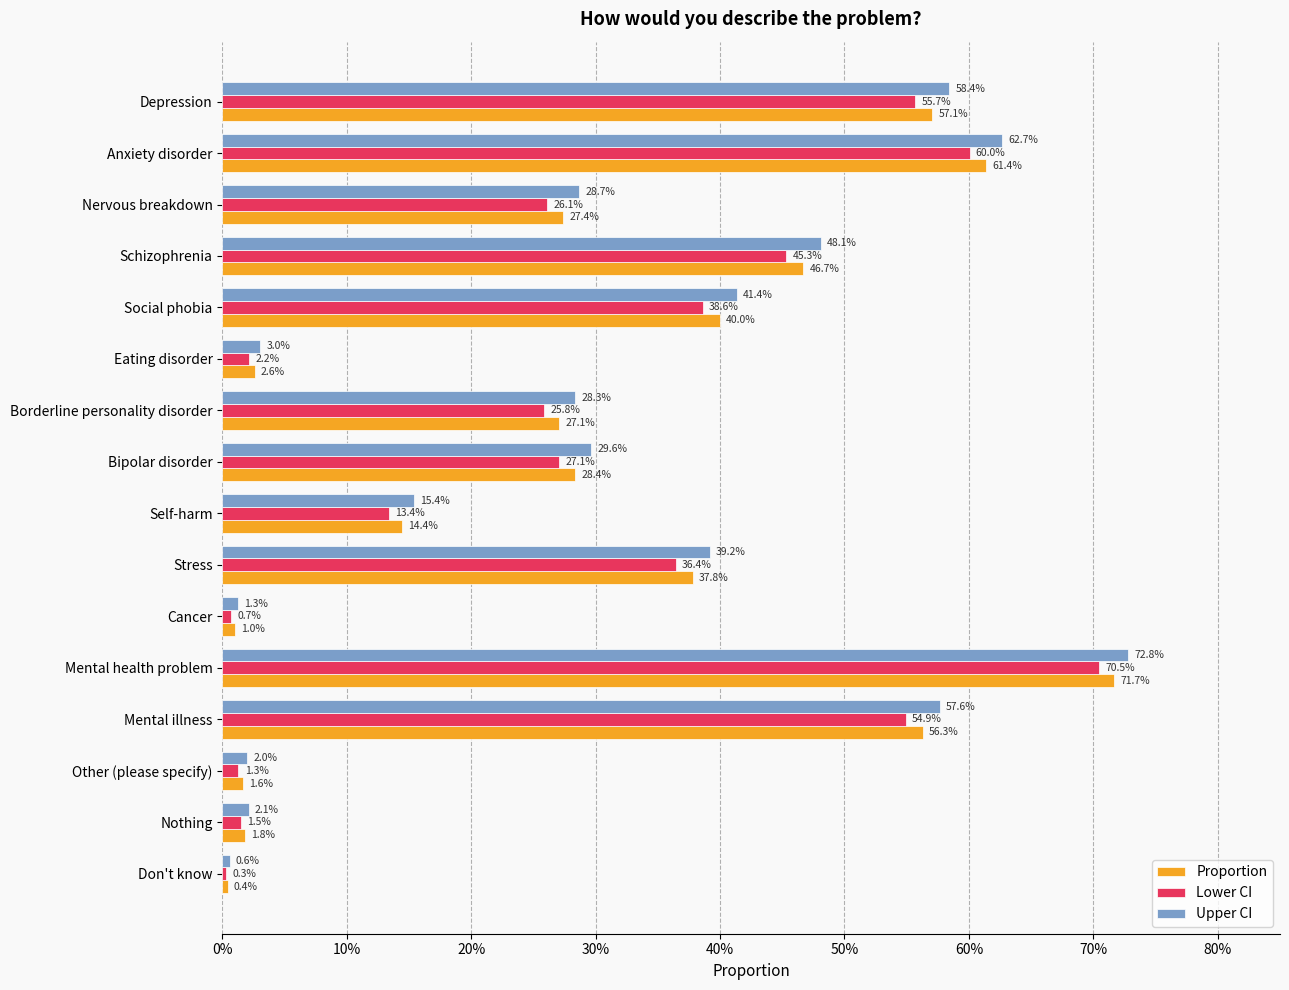

What are all the series names shown in the legend?

Proportion, Lower CI, Upper CI